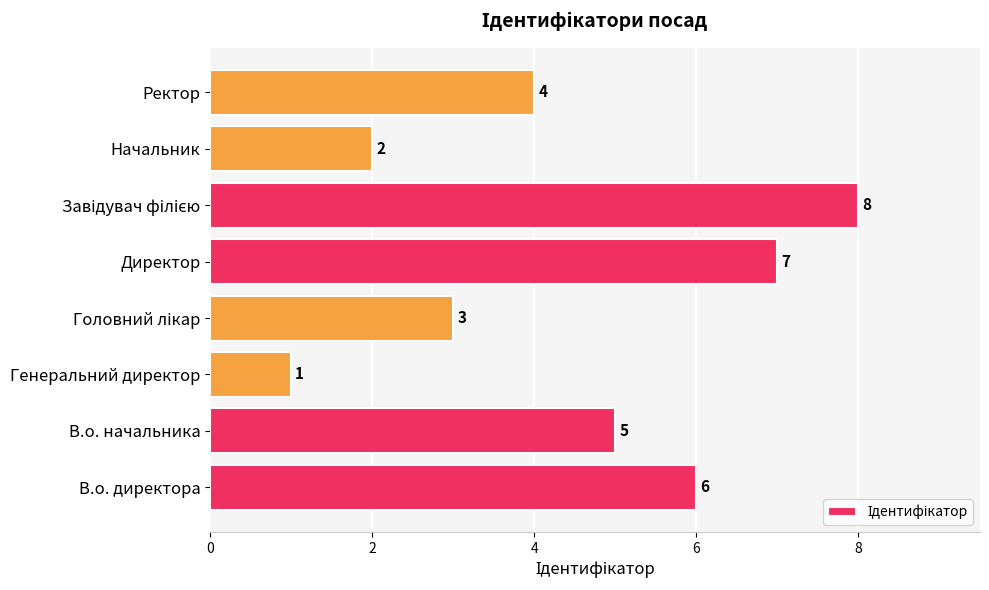

What is the smallest value displayed?

1